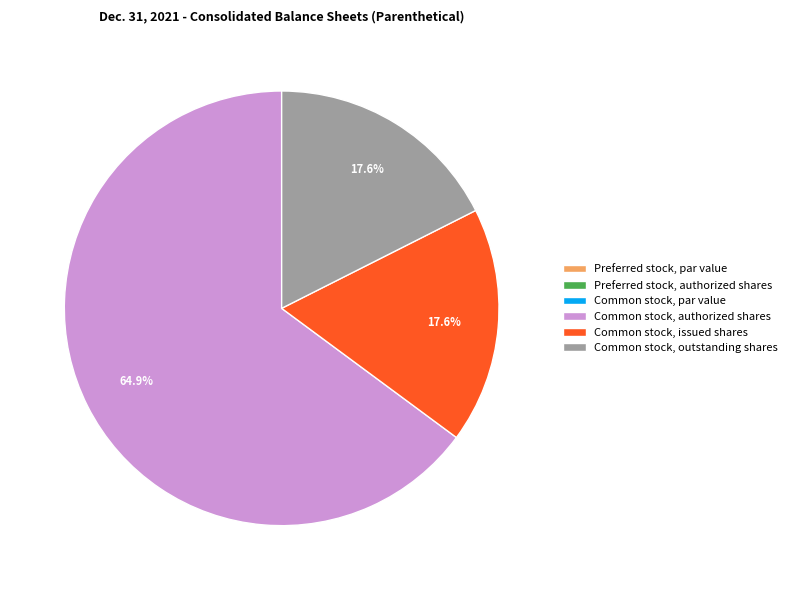

Does Common stock, issued shares account for over 50% of the chart?

No